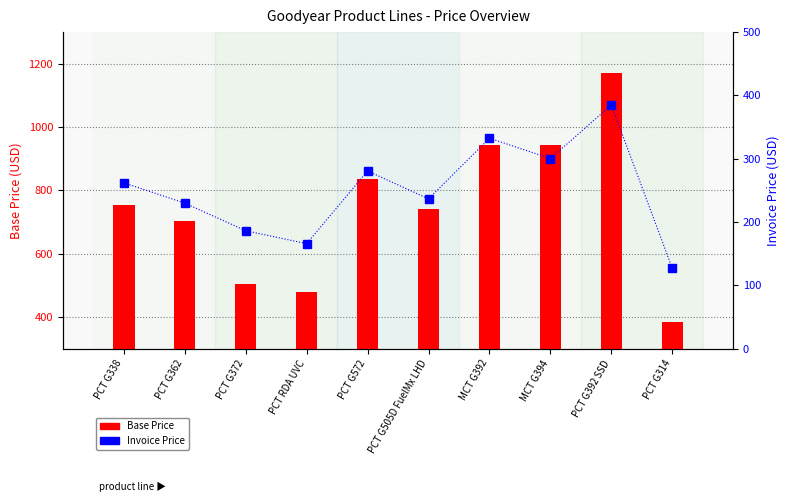

What is the difference between the second highest and second lowest values in the Base Price series?

465.0